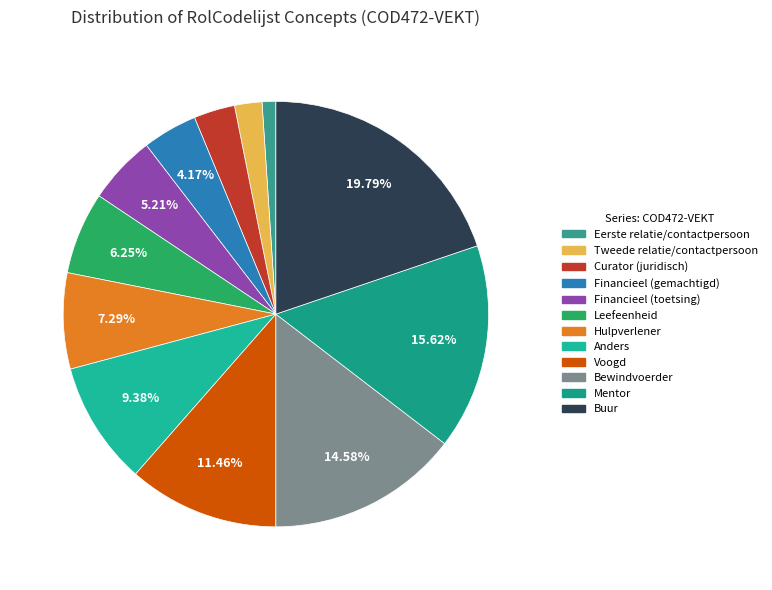

What percentage is the Mentor slice, to the nearest percent?

16%